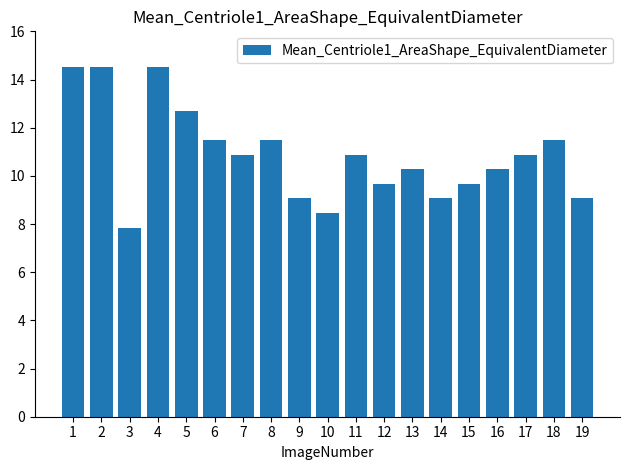

Is it true that the value at 5 is 12.7?

True